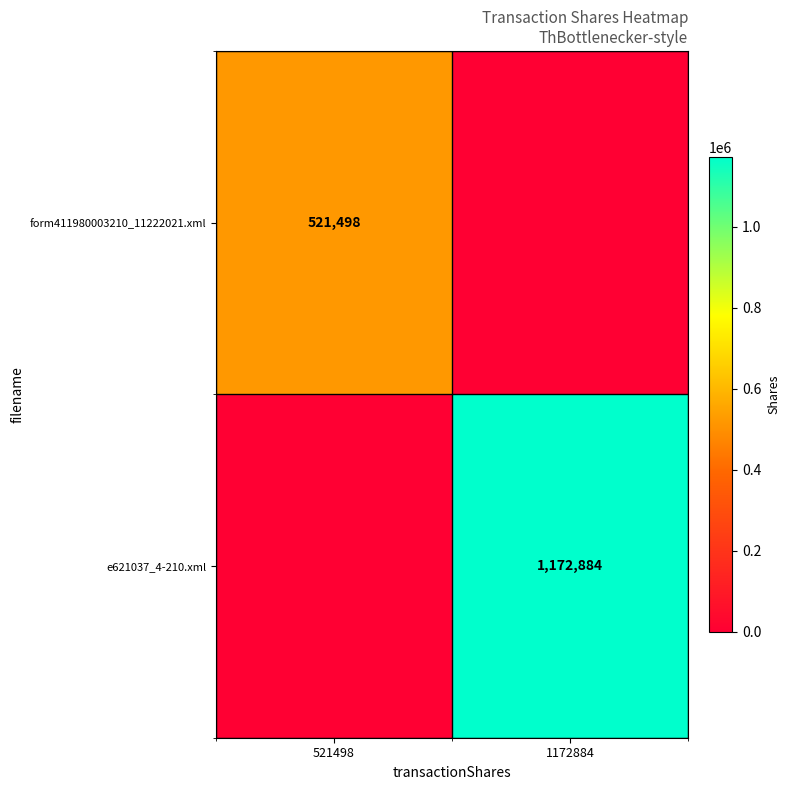

Is it true that form411980003210_11222021.xml equals 875466 at 521498?

False